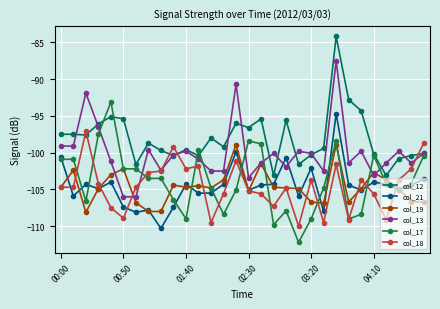

Which series has the largest total across all categories?

col_12